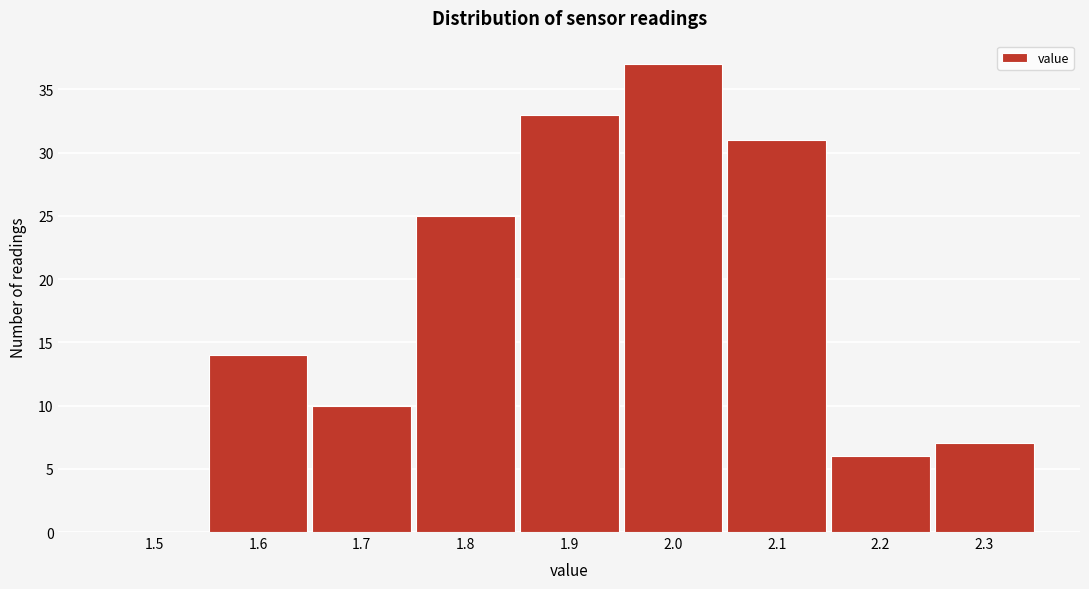

Reading right to left, transcribe all the data shown in this chart.

2.3=7	2.2=6	2.1=31	2.0=37	1.9=33	1.8=25	1.7=10	1.6=14	1.5=0